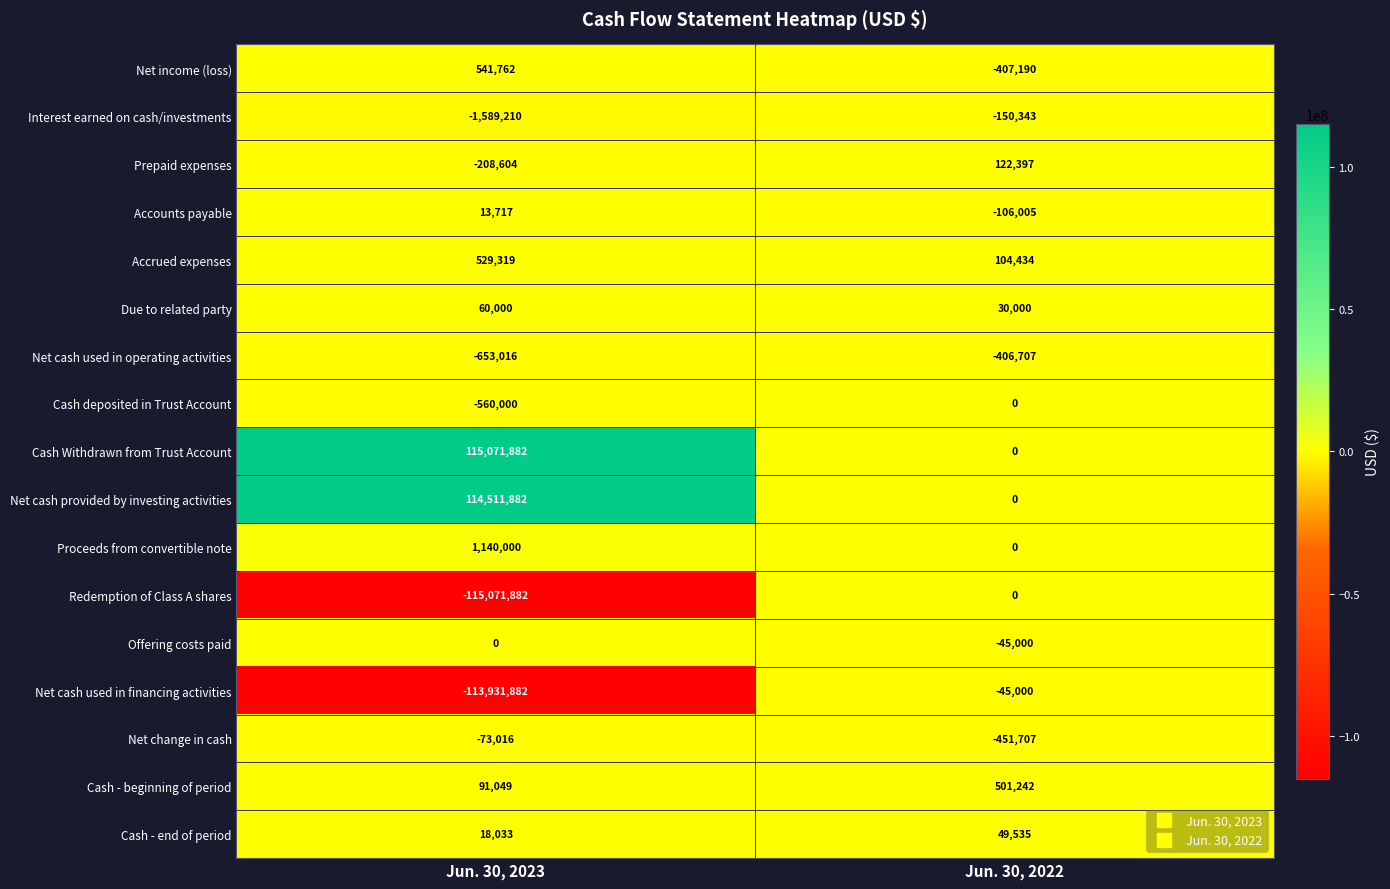

At which category is the sum across all series the highest?

Jun. 30, 2023